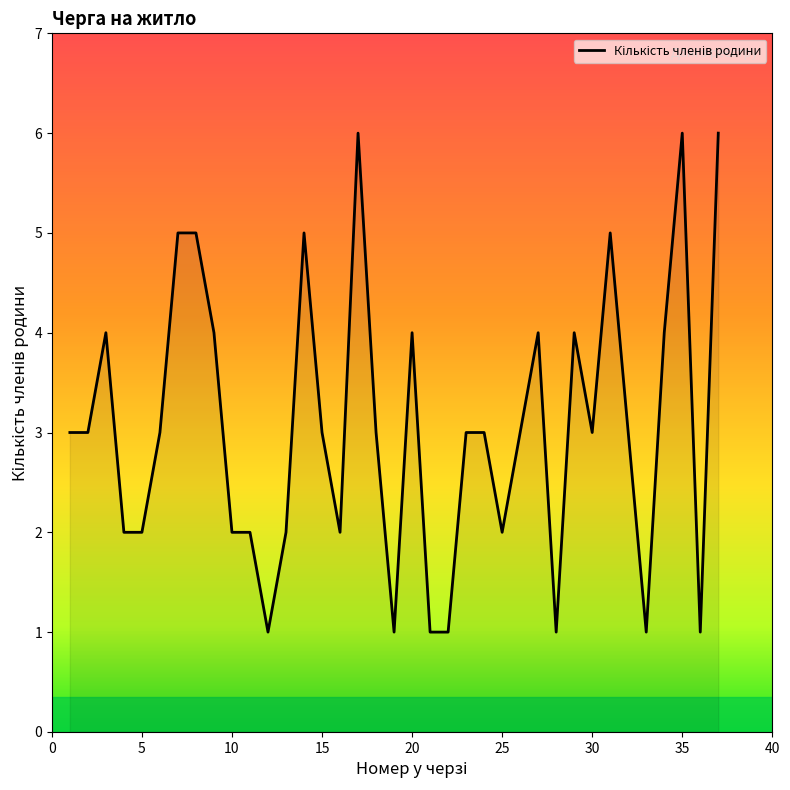

What is the difference between the maximum and minimum values?

5